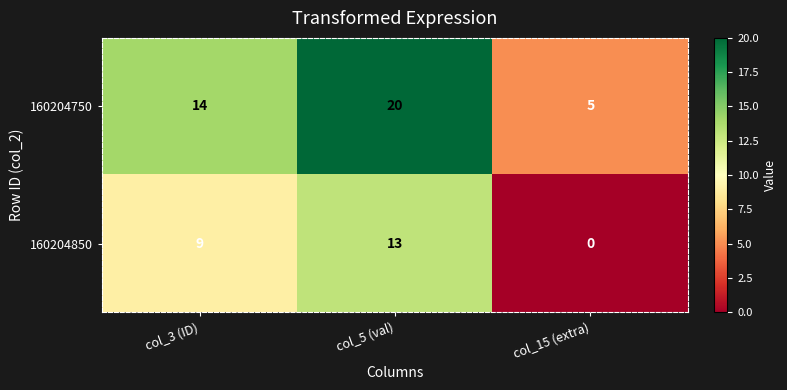

True or false: 160204750 has a value of 9 at col_5 (val).

False